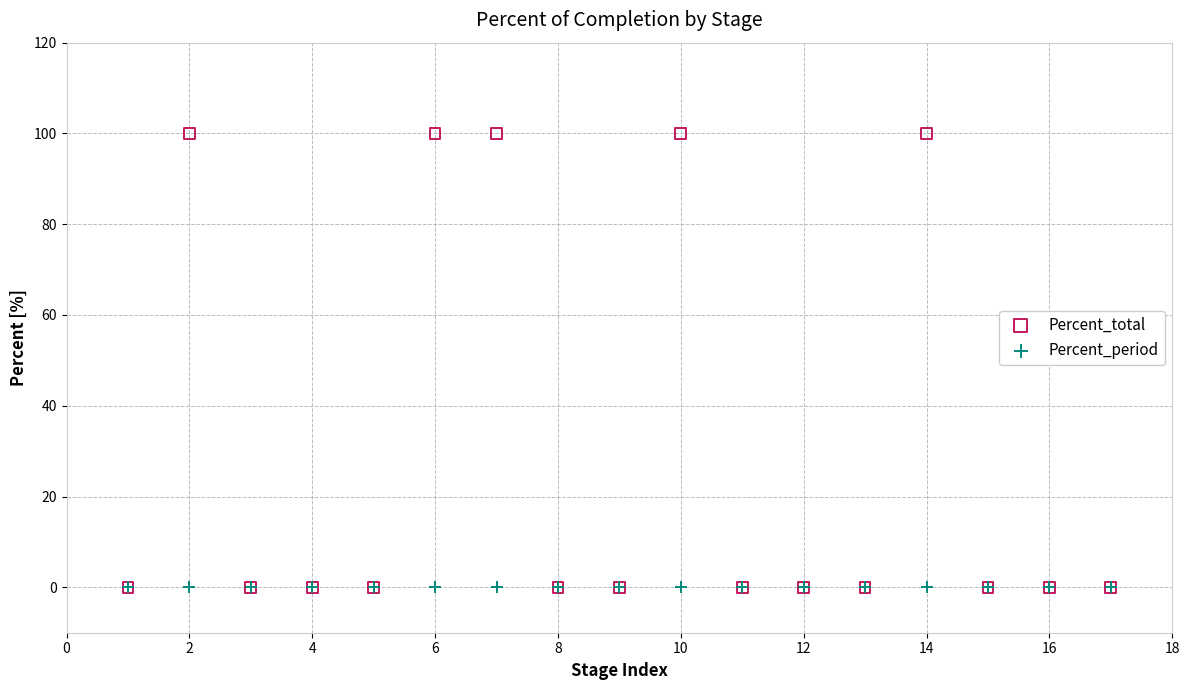

Which series contains the highest Y value?

Percent_total